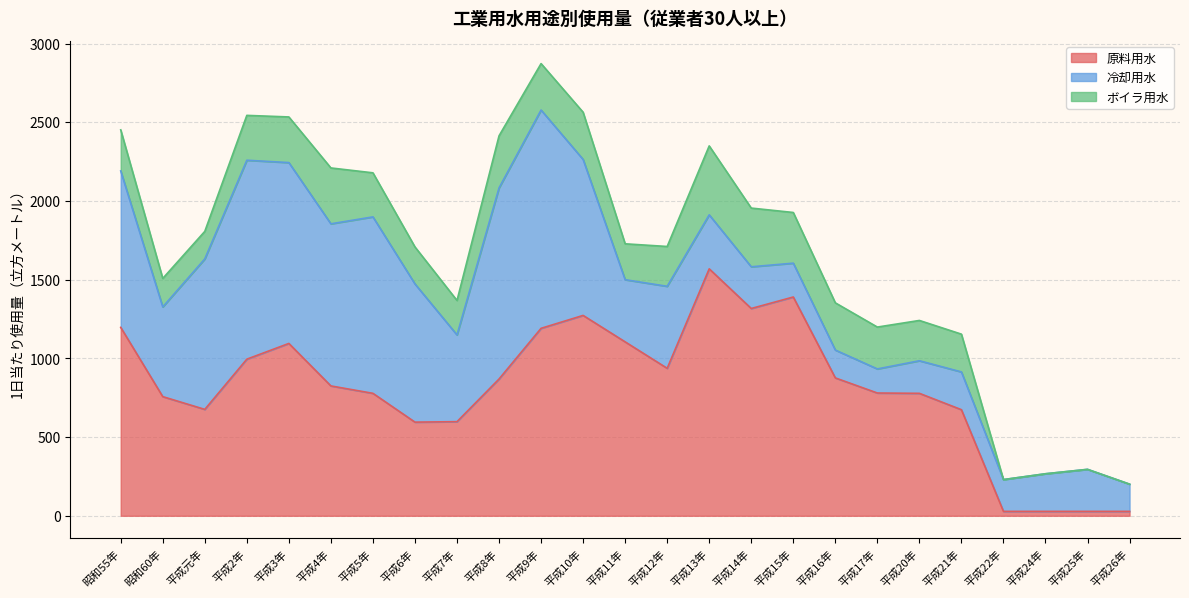

Read the ボイラ用水 value at 平成7年, to the nearest 5.

220